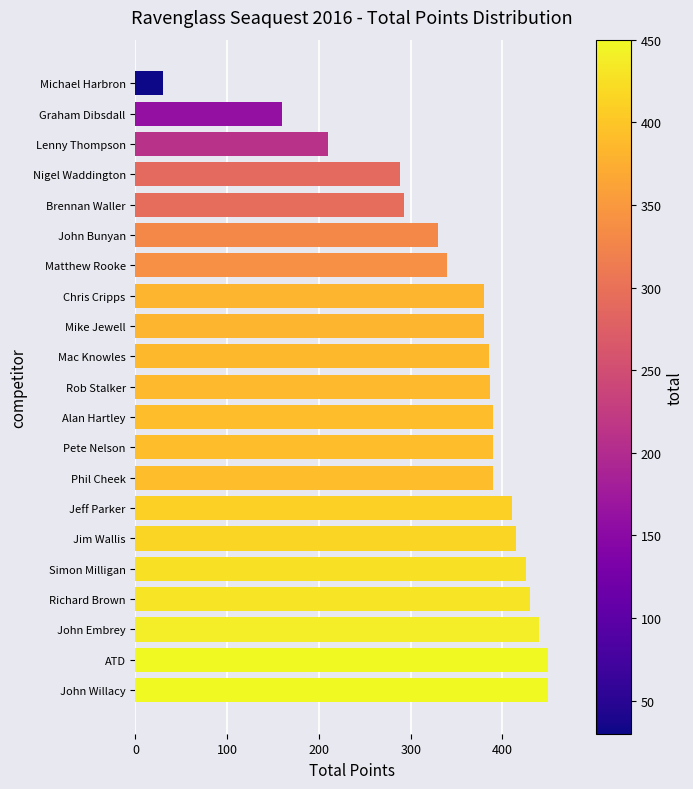

What is the average value?

351